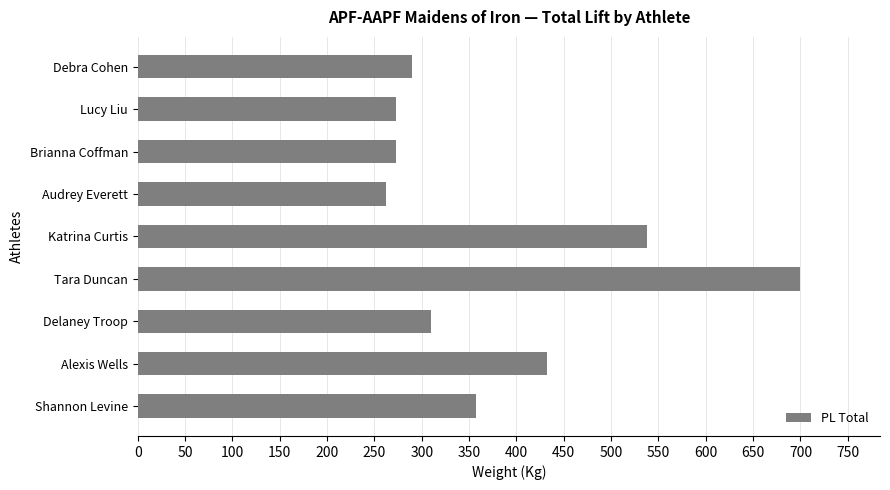

What is the smallest value displayed?

262.5